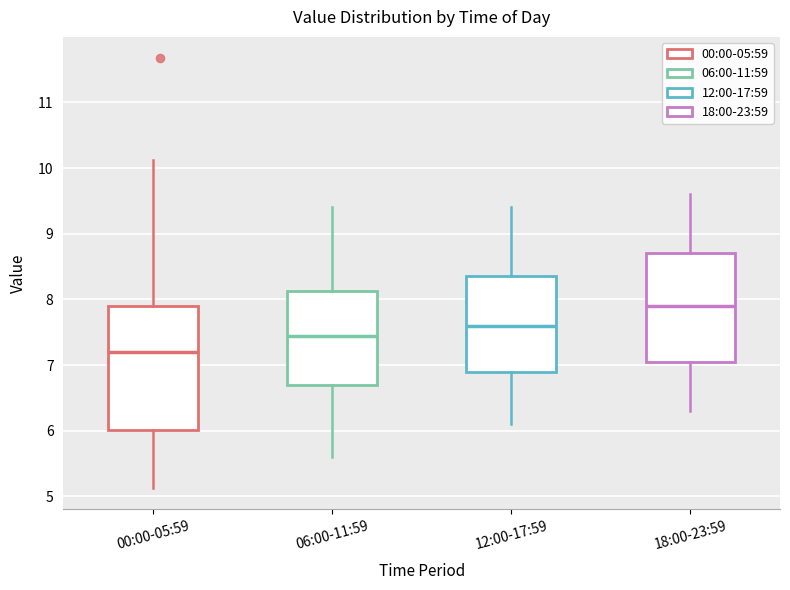

Where does the median line of the box for 06:00-11:59 sit on the y-axis? The values are not printed on the chart, so give them approximately, as read against the axis.

7.5